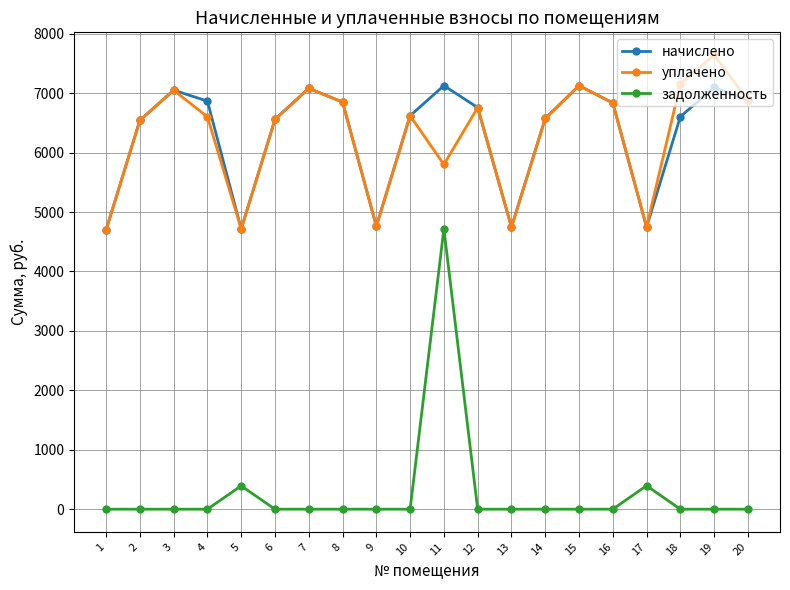

Is the value of уплачено at 7 greater than the value of задолженность at 13?

Yes